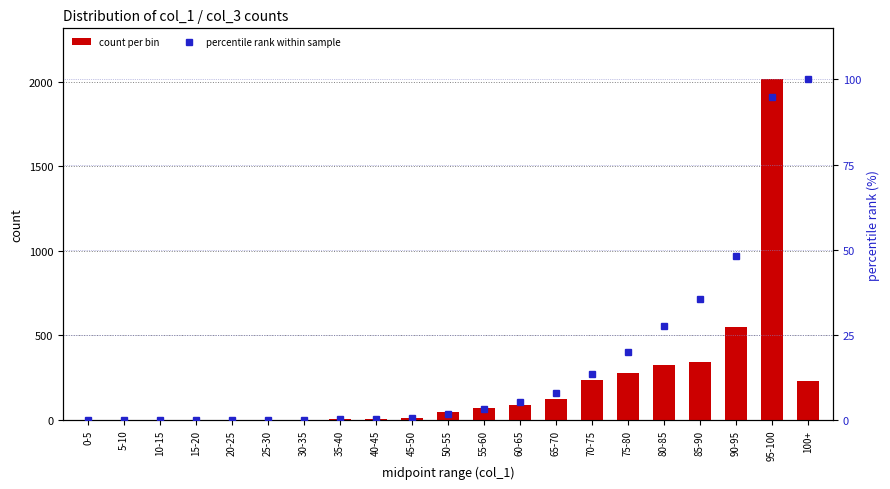

Rank the series by their maximum value, from lowest to highest.

percentile rank within sample, count per bin